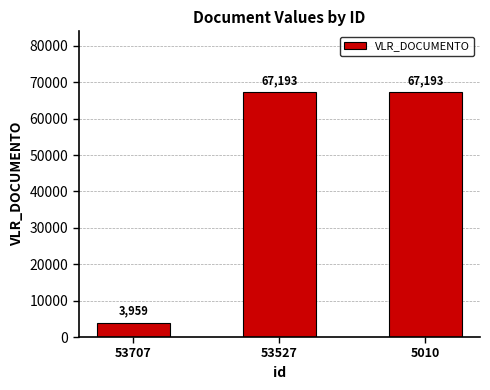

Which category has the lowest value across all series?

53707